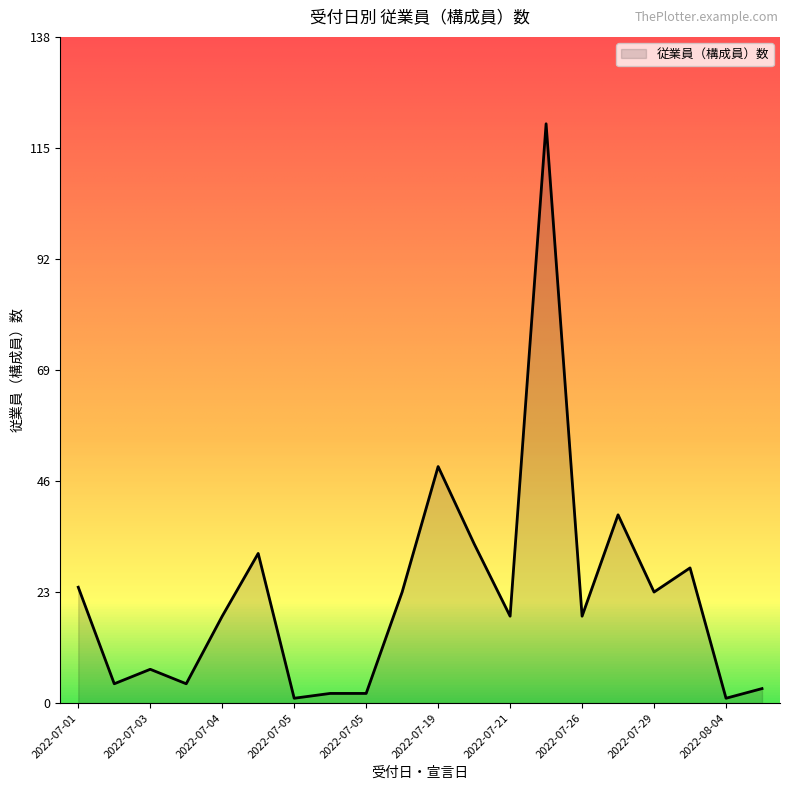

Reading right to left, what are all the values shown in this chart?

3	1	28	23	39	18	120	18	33	49	23	2	2	1	31	18	4	7	4	24